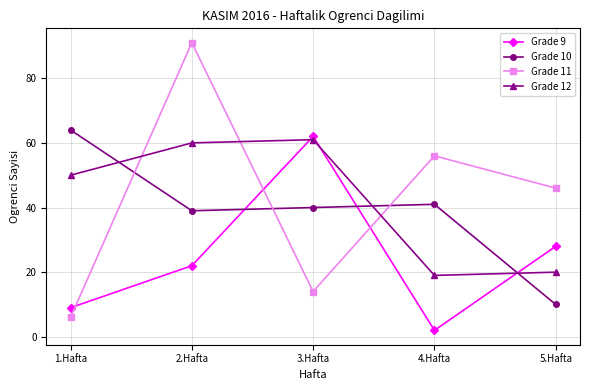

Read the Grade 10 value at 3.Hafta, to the nearest 10.

40